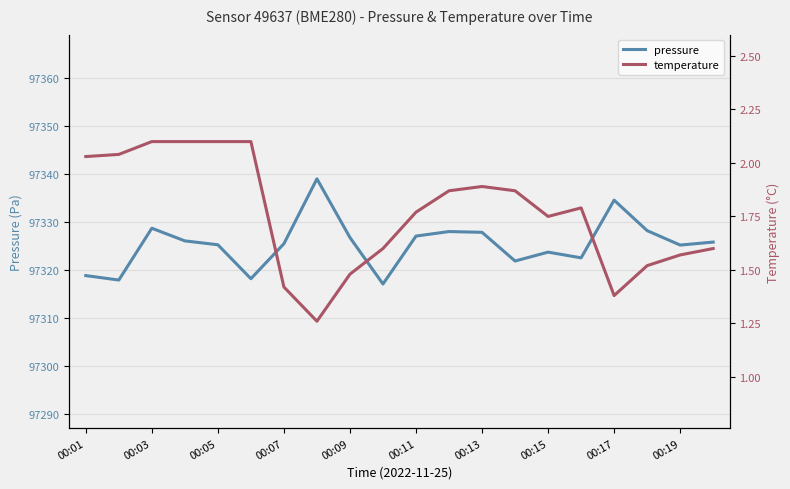

Is it true that pressure equals 165178.5 at 00:03?

False